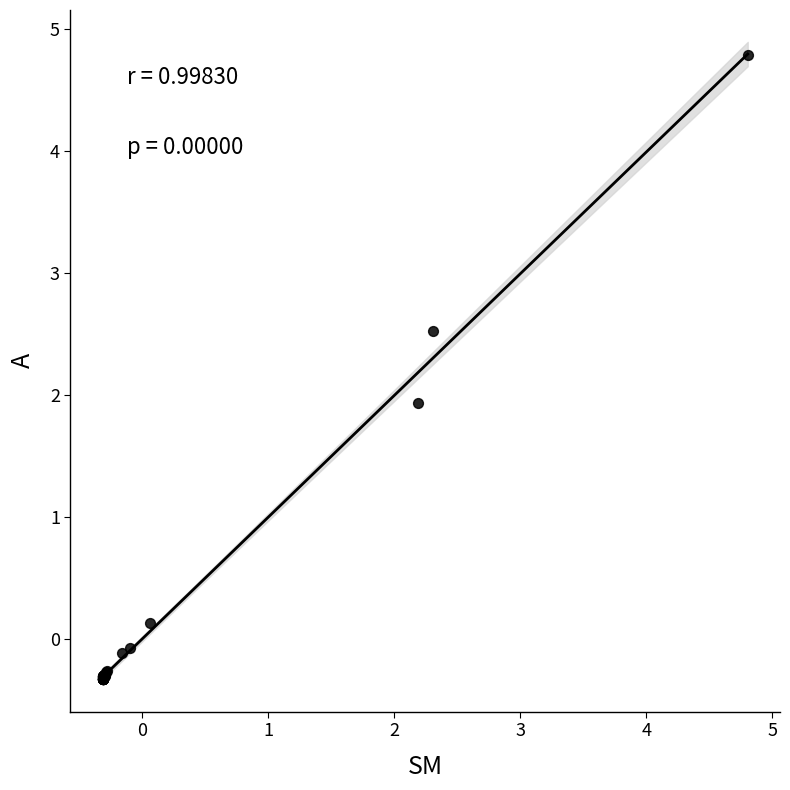

What Y value in the scatter plot is closest to 2?

1.9